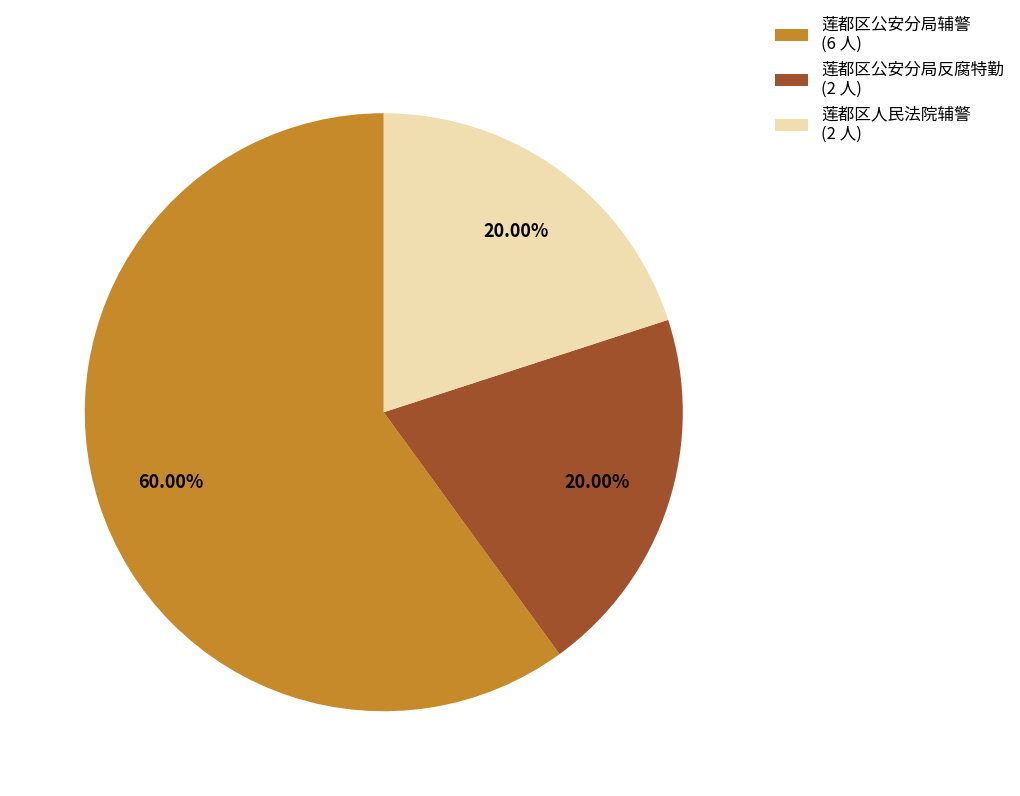

Is it true that 莲都区人民法院辅警 is 20% of the pie?

True